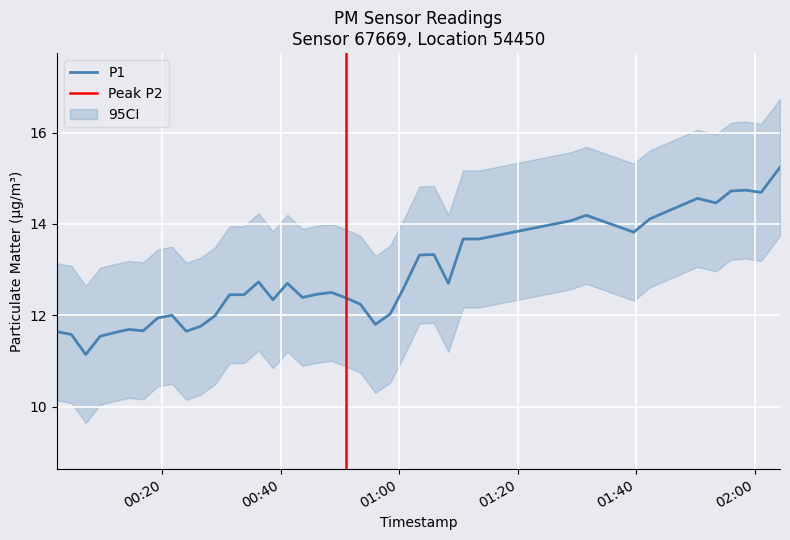

What position from the left is 01:00?

3